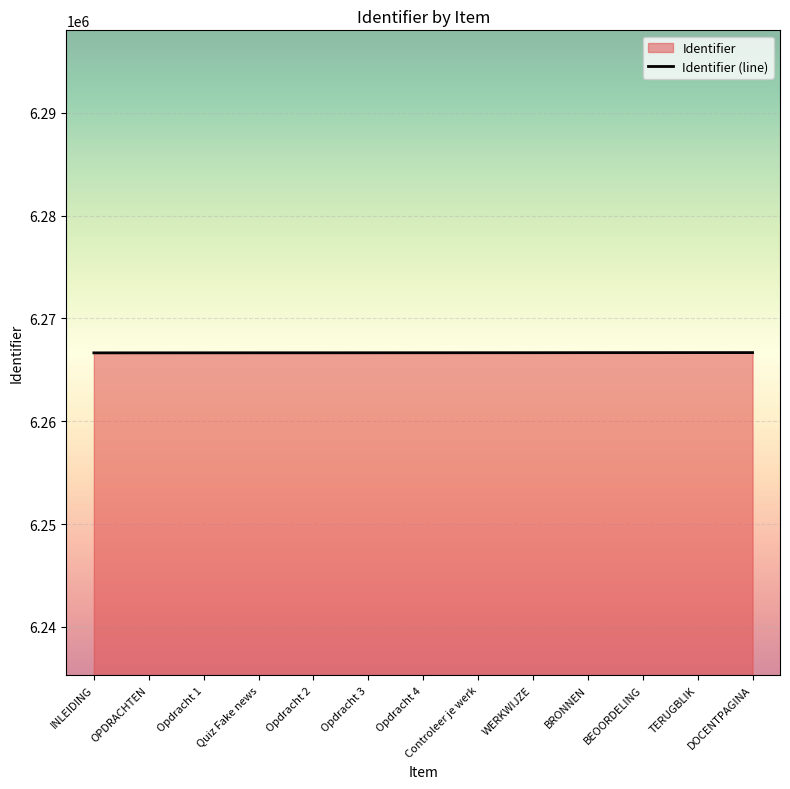

How many categories are shown in the chart?

13